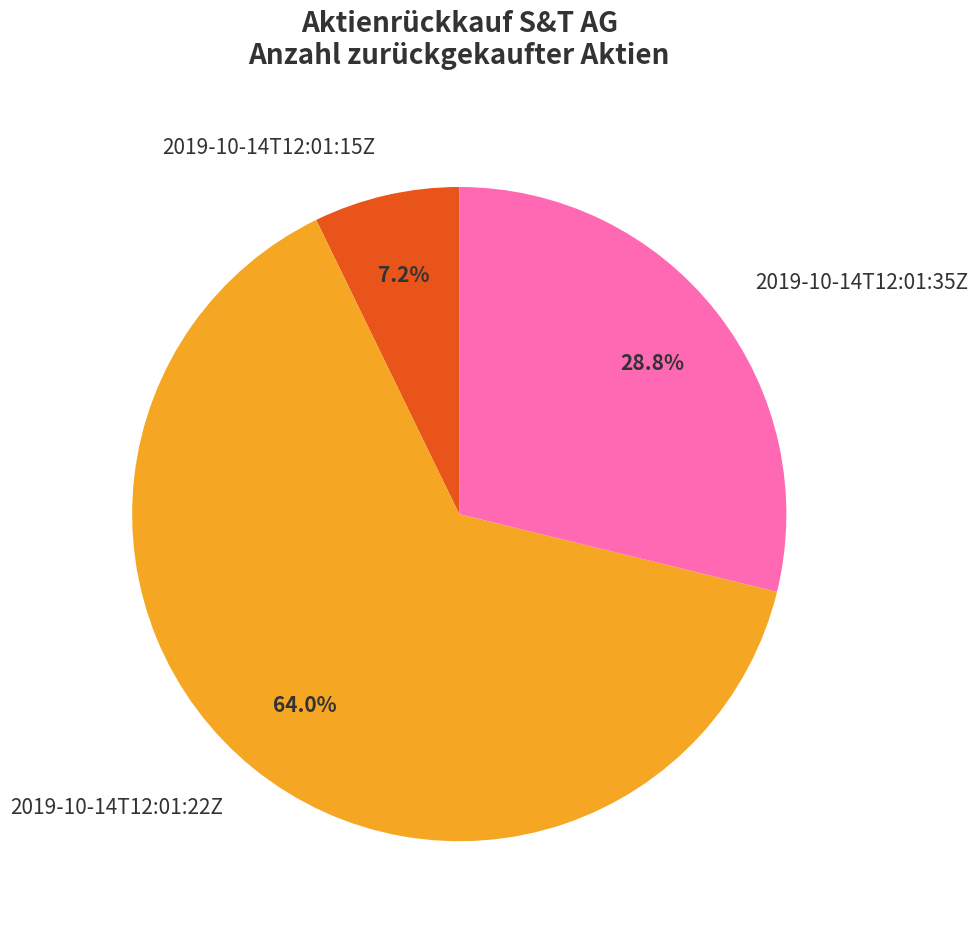

Between 2019-10-14T12:01:35Z and 2019-10-14T12:01:22Z, which is larger?

2019-10-14T12:01:22Z